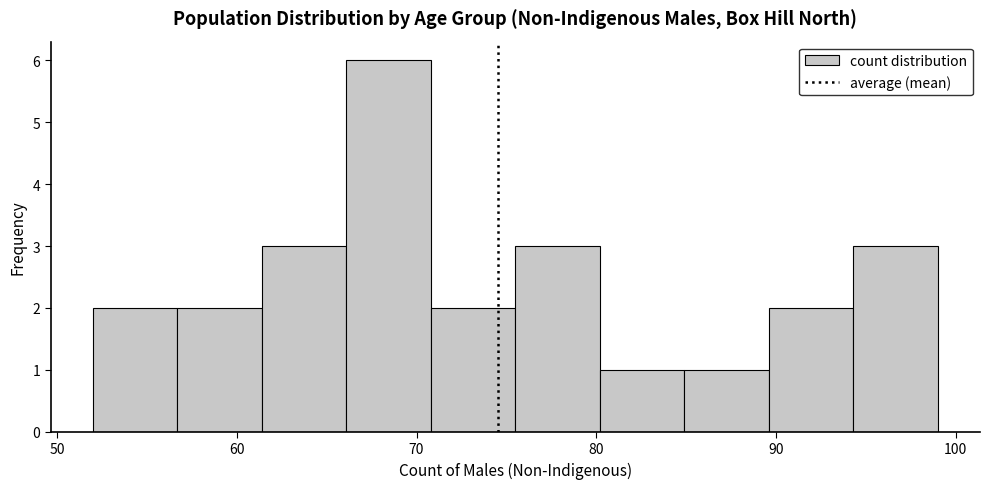

Which range on the x-axis has the tallest bar?

66.1 to 70.8